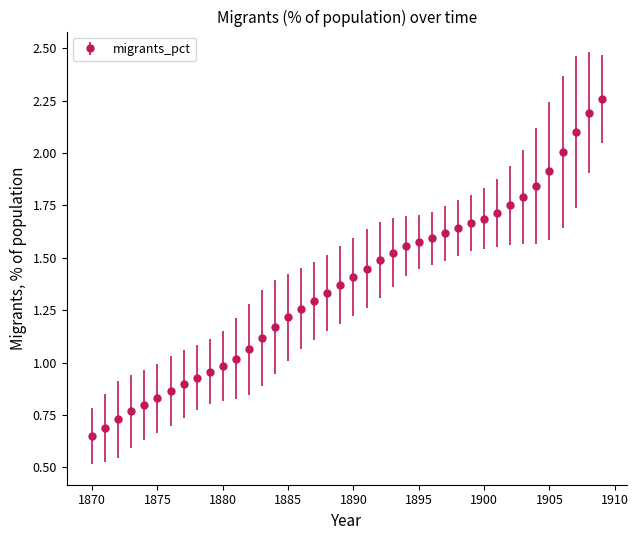

What is the sum of all values?

54.7